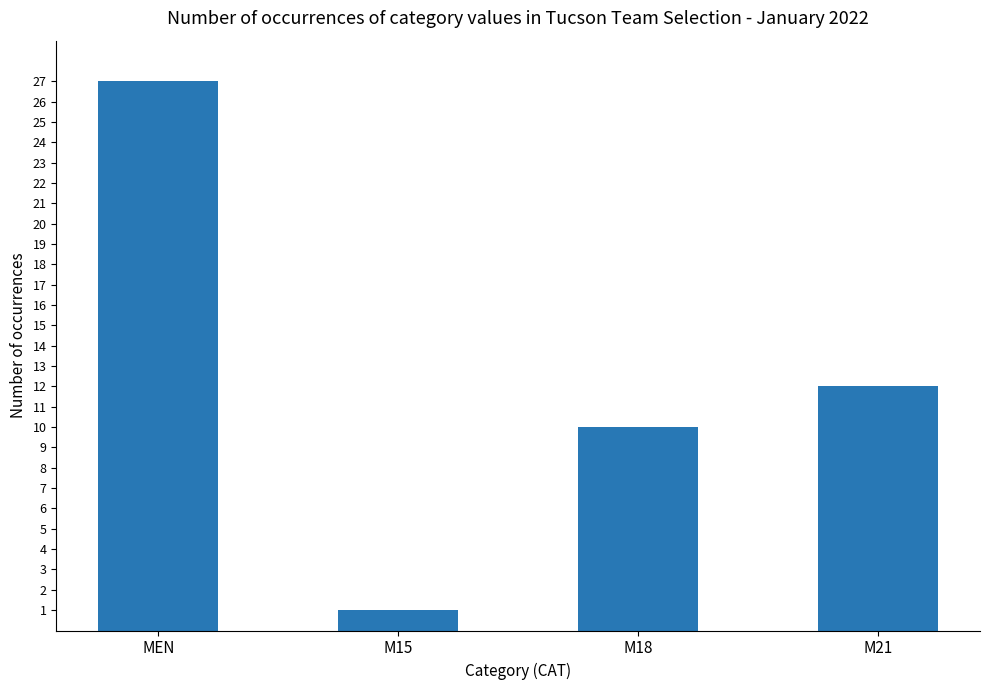

How many values are below 12?

2